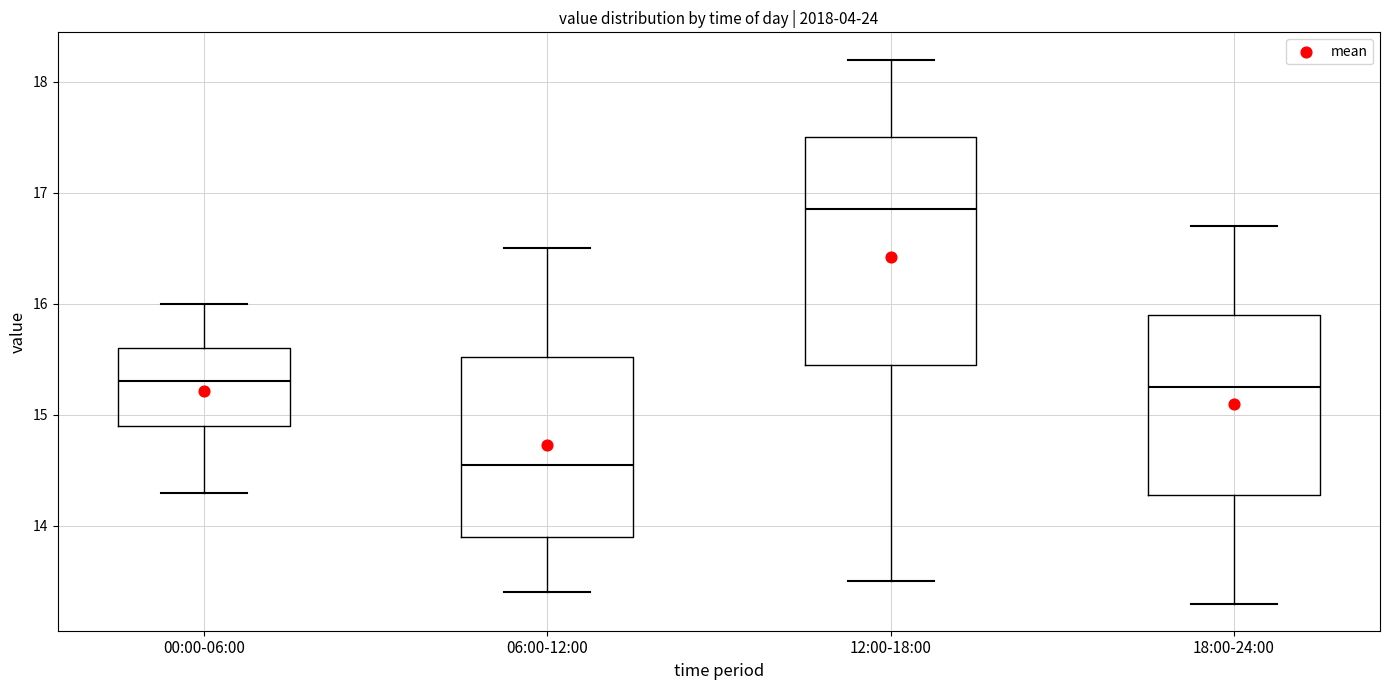

Which box is the tallest, from its lower edge to its upper edge?

12:00-18:00